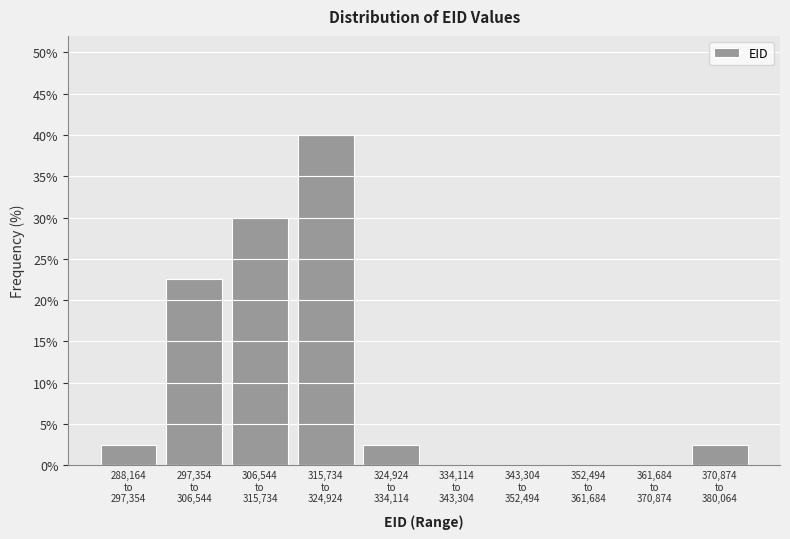

What is the sum of all values?

100.0